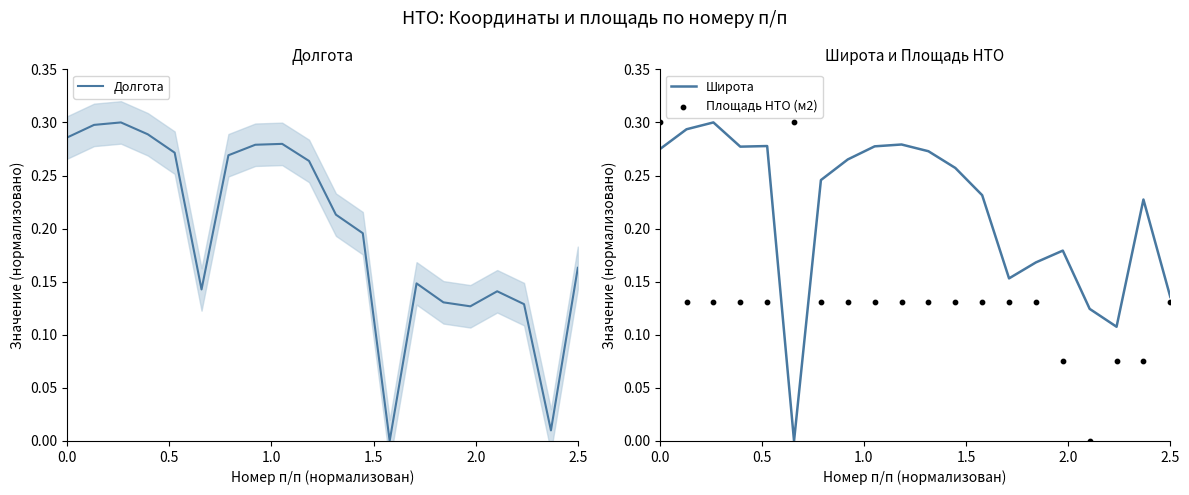

Is the value of Площадь НТО (м2) at 2.0 greater than the value of Широта at 16?

Yes